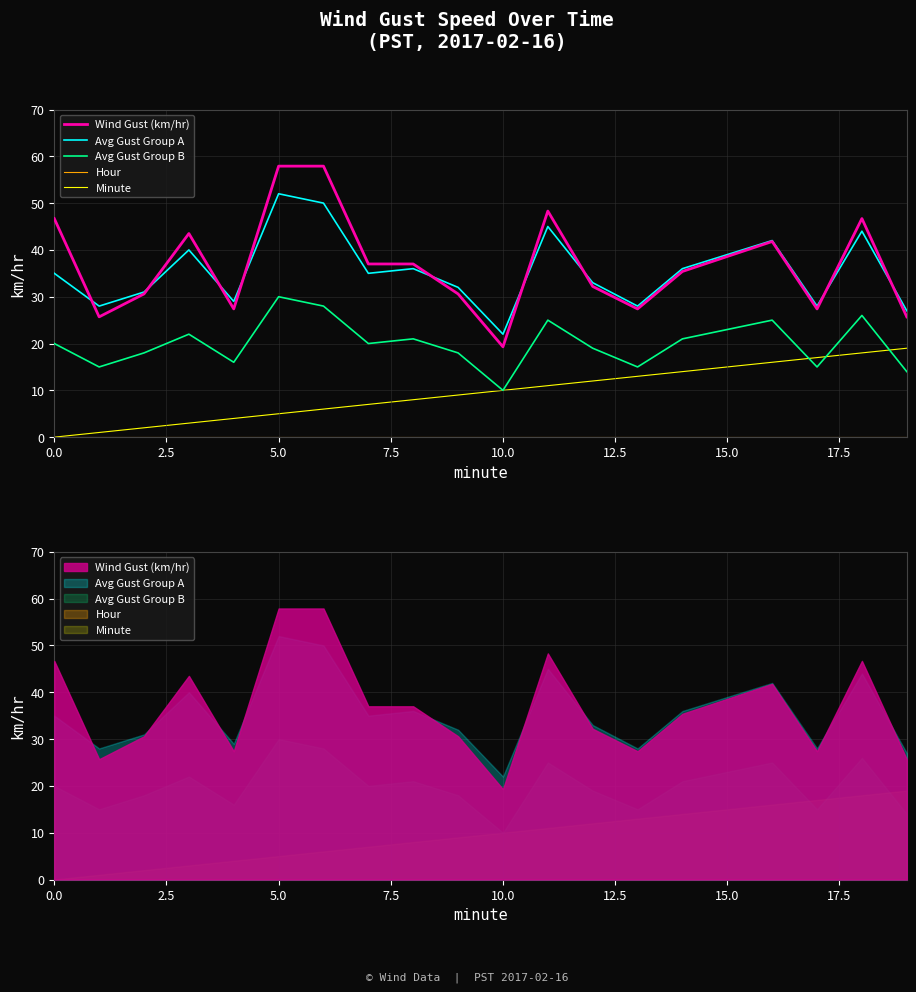

How many values in Minute are above zero?

19